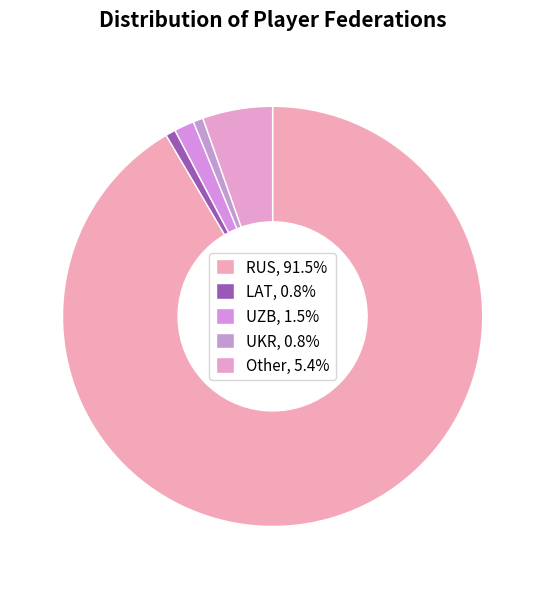

How many slices are in this pie chart?

5